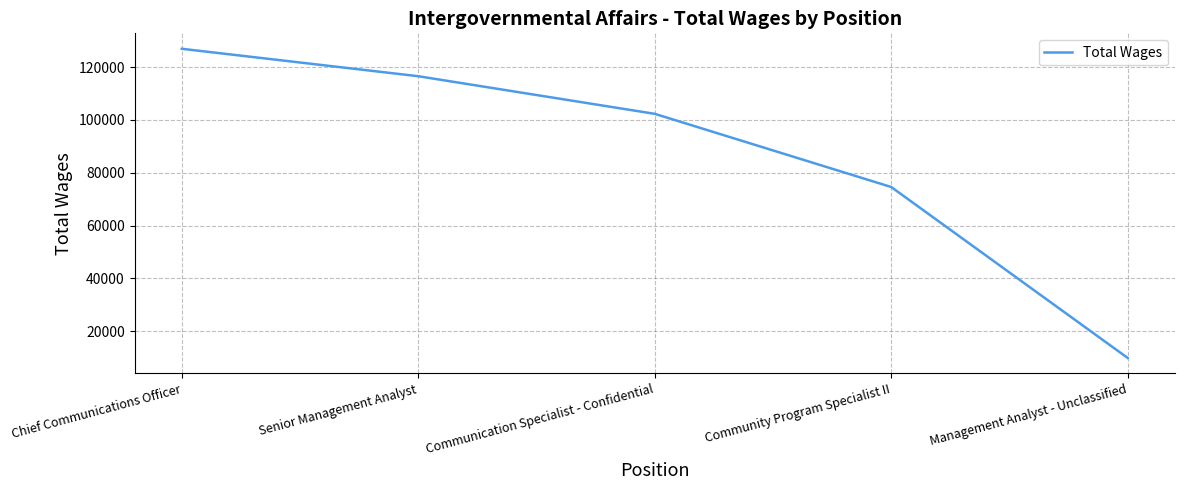

What is the maximum value shown in the chart?

126926